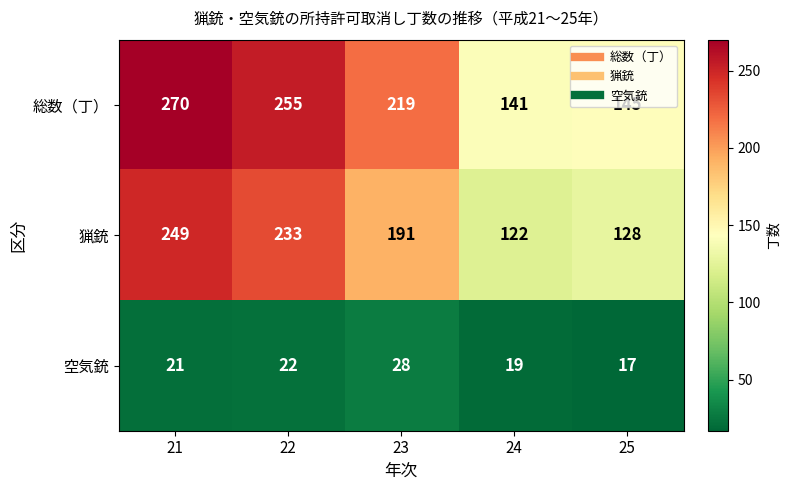

What is the total value across all series at 22?

510